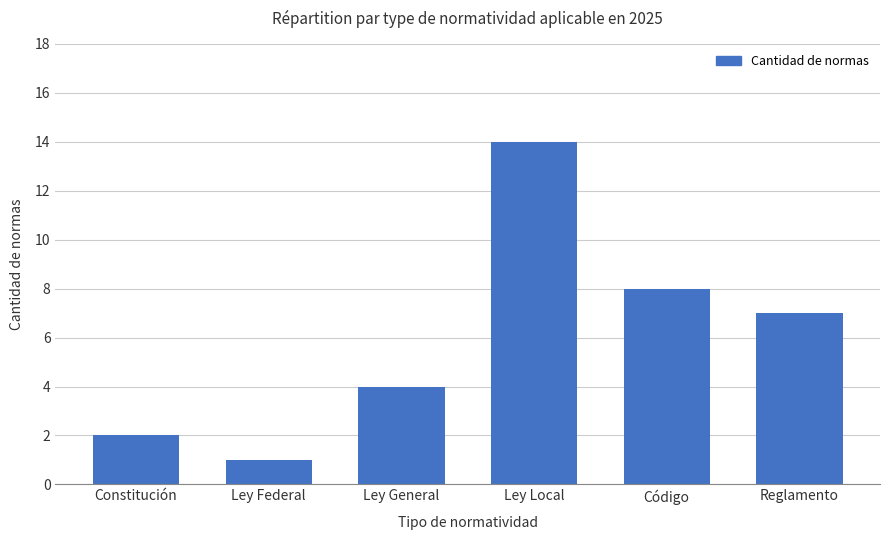

What is the smallest value displayed?

1